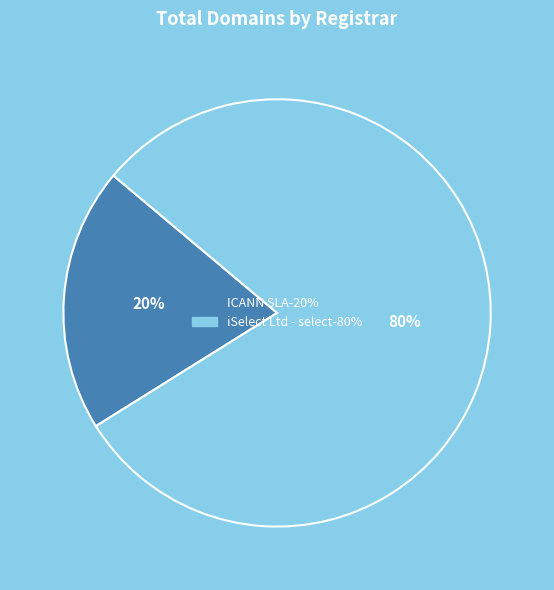

How many segments does this pie chart have?

2